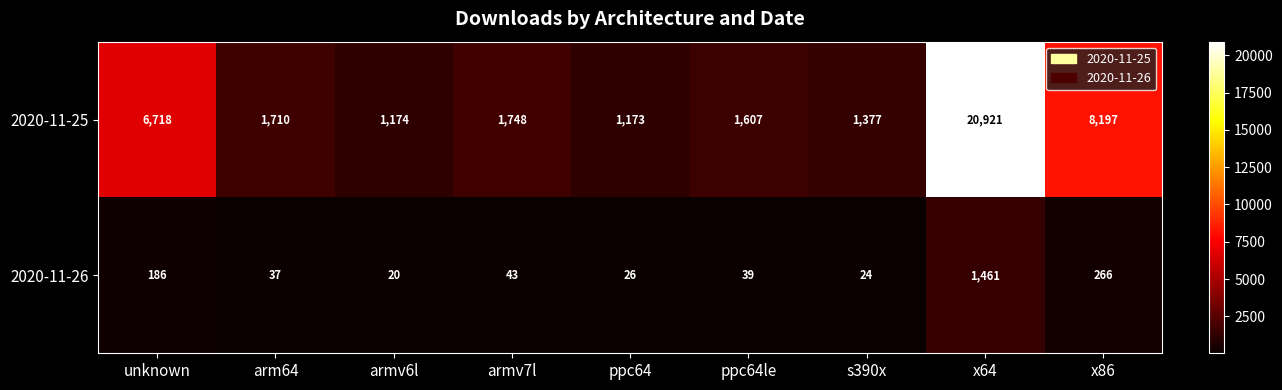

Reading left to right, list all the values displayed in this chart.

2020-11-25: 6718	1710	1174	1748	1173	1607	1377	20921	8197
2020-11-26: 186	37	20	43	26	39	24	1461	266